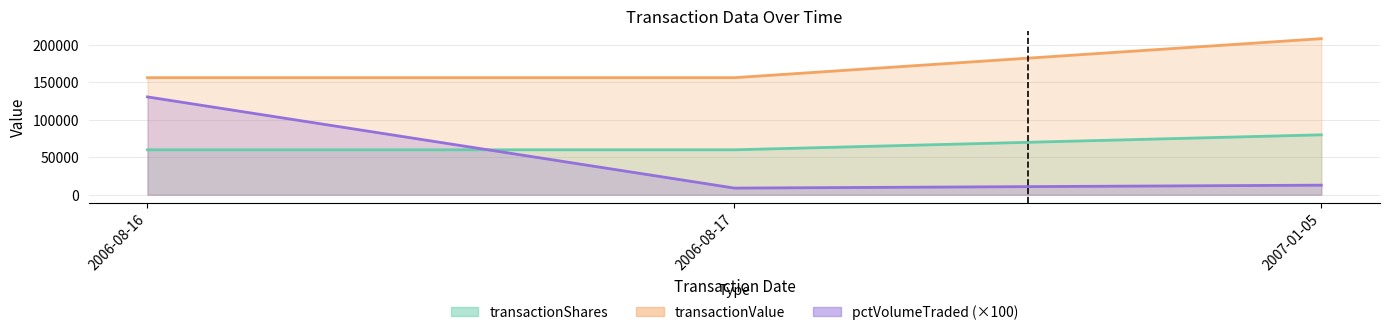

Read the transactionValue value at 2006-08-17, to the nearest 10.

60000